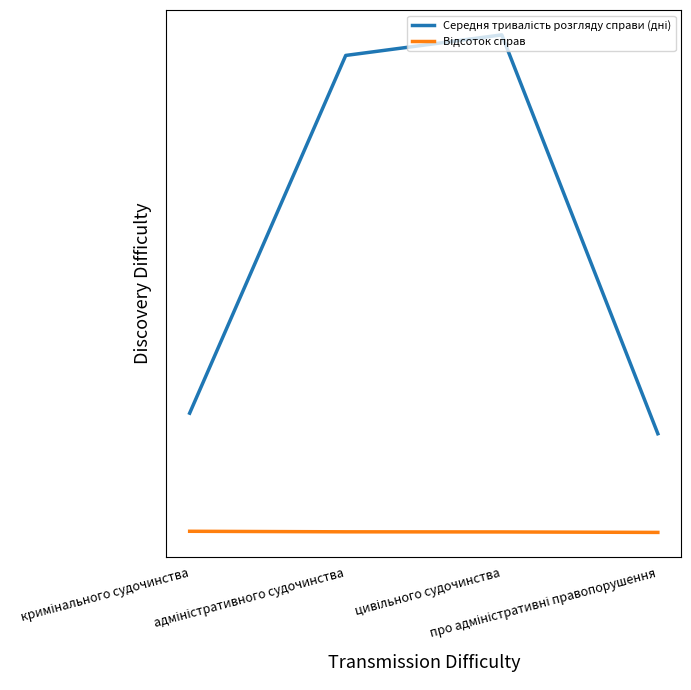

Which series has the widest spread of values?

Середня тривалість розгляду справи (дні)